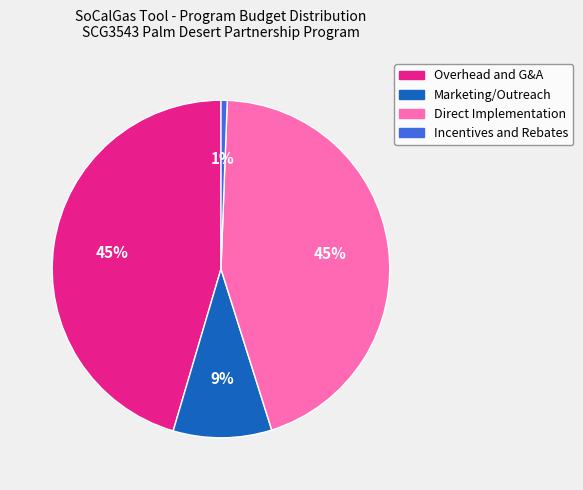

How many slices are in this pie chart?

4